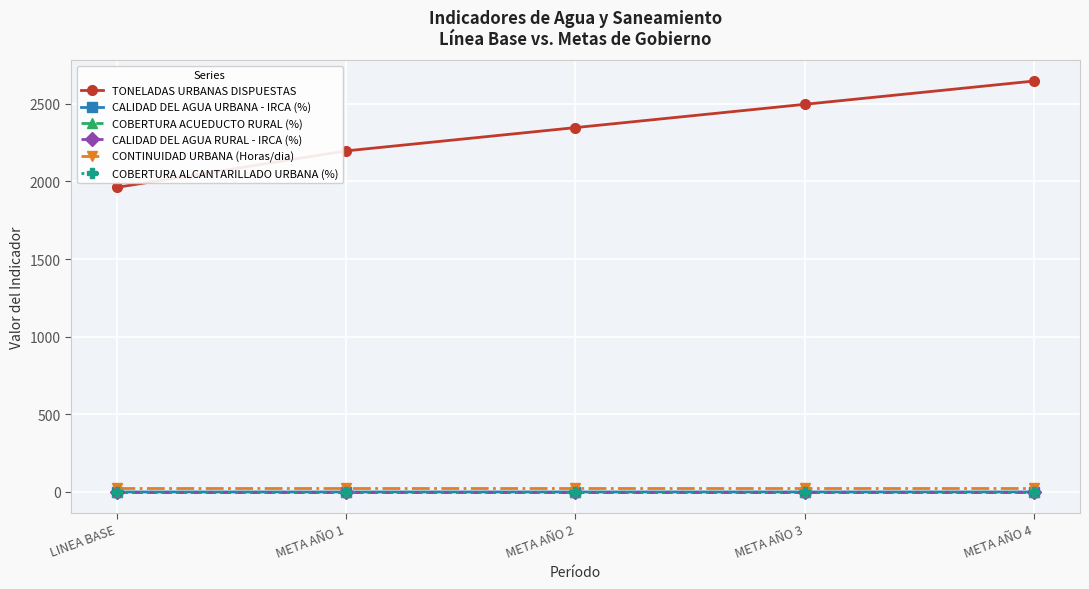

The value of TONELADAS URBANAS DISPUESTAS at META AÑO 2 is 4015.4. True or false?

False